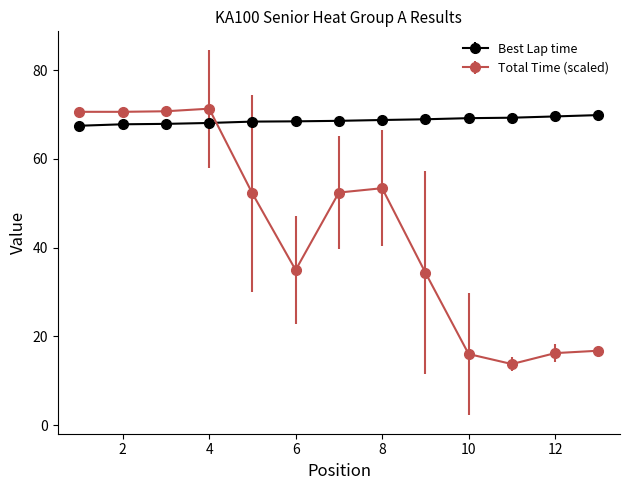

Rank the series by their average value, from highest to lowest.

Best Lap time, Total Time (scaled)